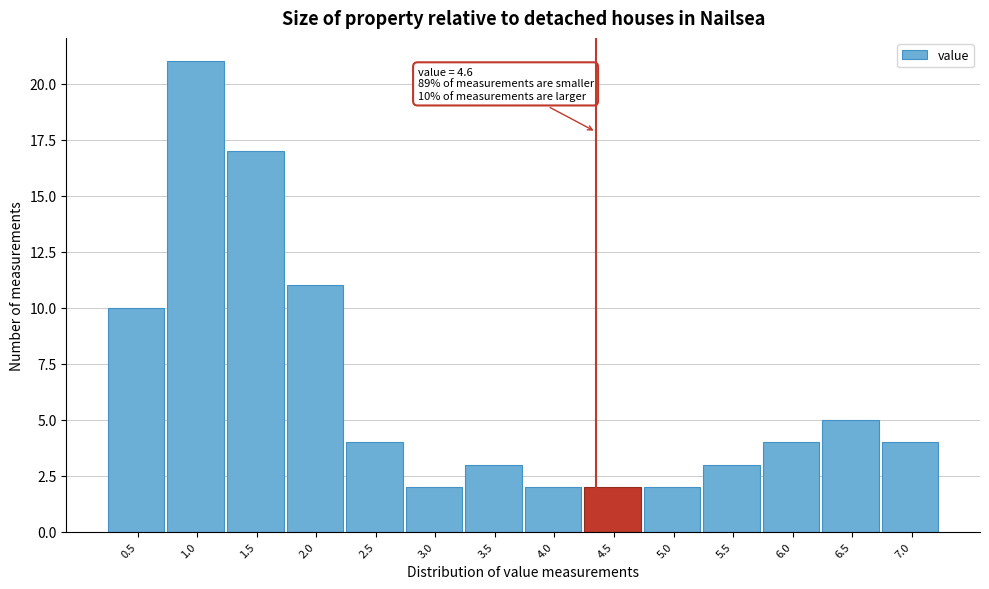

Reading right to left, list all the values displayed in this chart.

7.0=4	6.5=5	6.0=4	5.5=3	5.0=2	4.5=2	4.0=2	3.5=3	3.0=2	2.5=4	2.0=11	1.5=17	1.0=21	0.5=10